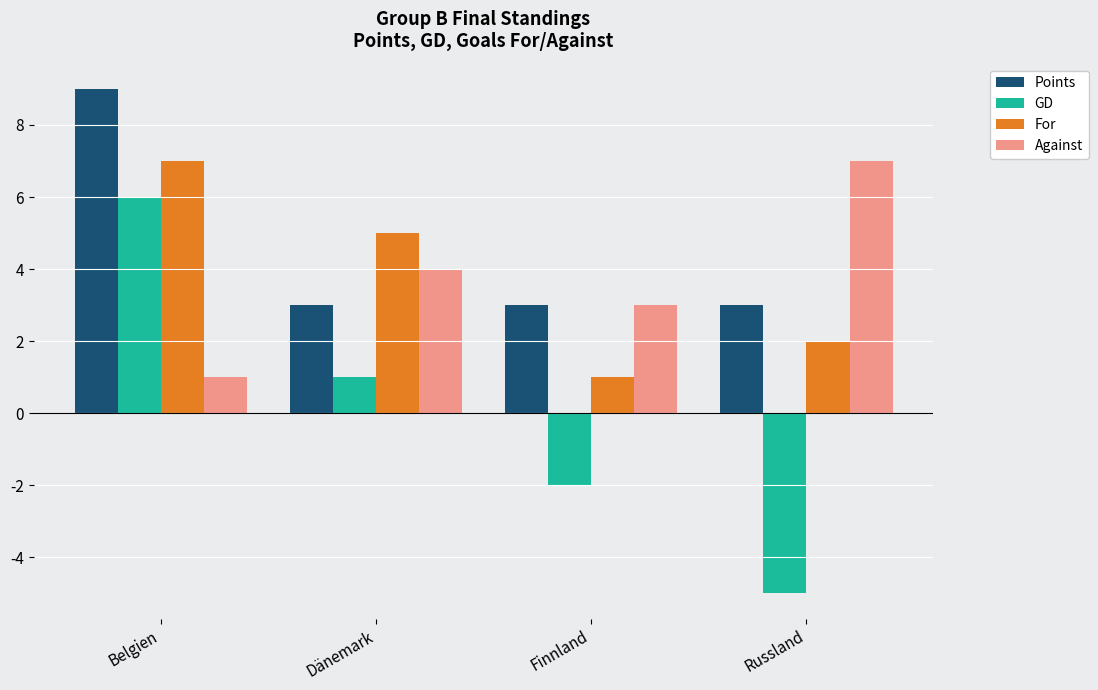

Rank the categories by For value from lowest to highest.

Finnland, Russland, Dänemark, Belgien